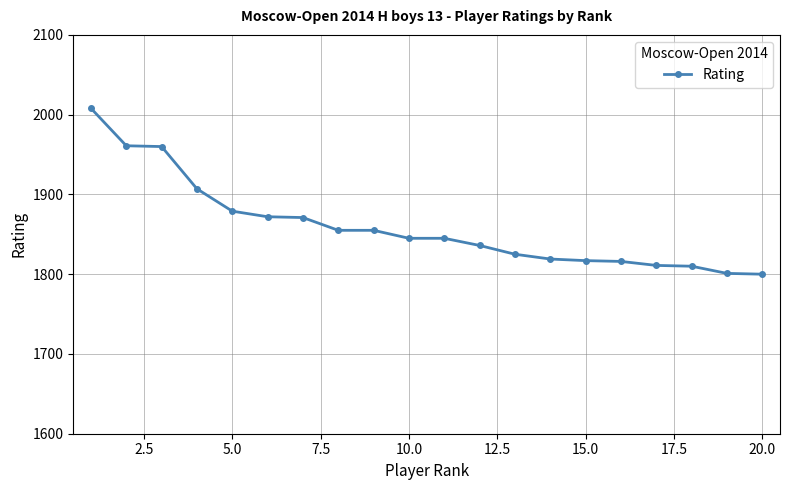

How many categories are shown in the chart?

20